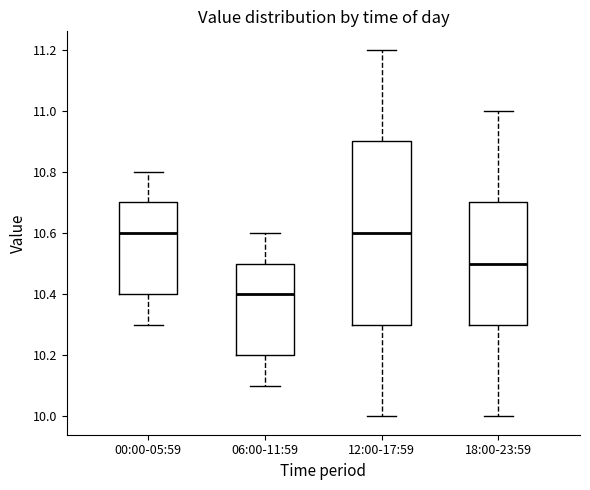

Reading left to right, read every box against the y-axis: the position of its median line, the range the box covers, and the ends of its whiskers. The values are not printed on the chart, so give them approximately, as read against the axis.

00:00-05:59: median 10.6, box 10.4 to 10.7, whiskers 10.3 to 10.8
06:00-11:59: median 10.4, box 10.2 to 10.5, whiskers 10.1 to 10.6
12:00-17:59: median 10.6, box 10.3 to 10.9, whiskers 10.0 to 11.2
18:00-23:59: median 10.5, box 10.3 to 10.7, whiskers 10.0 to 11.0